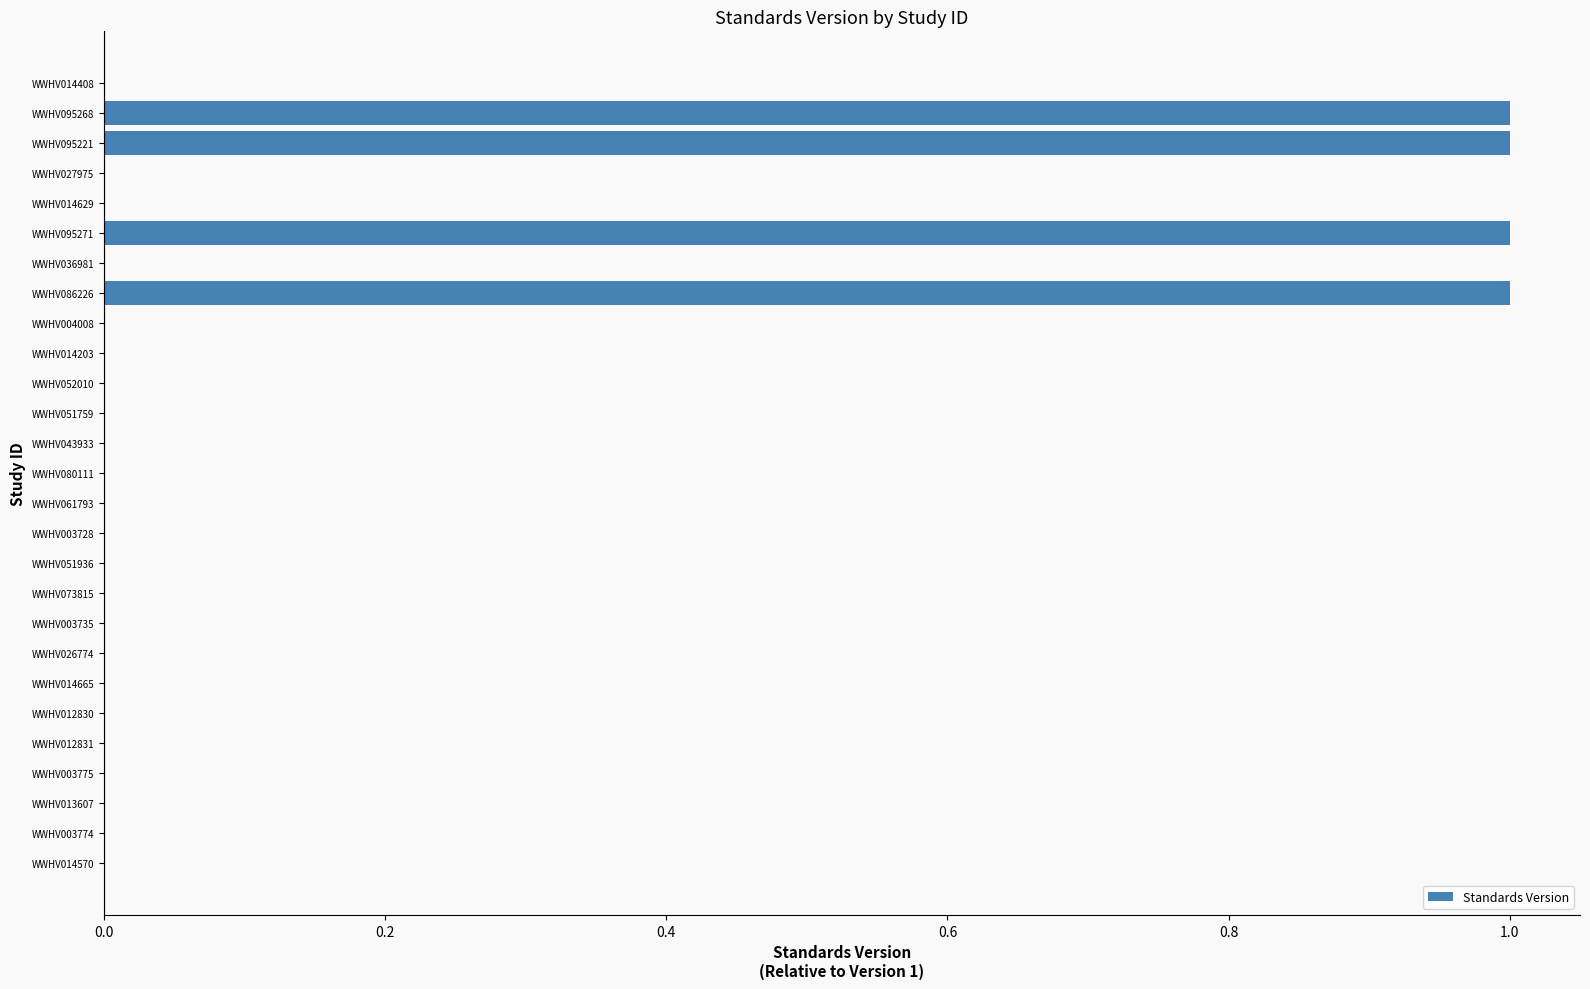

What is the sum of all values?

4